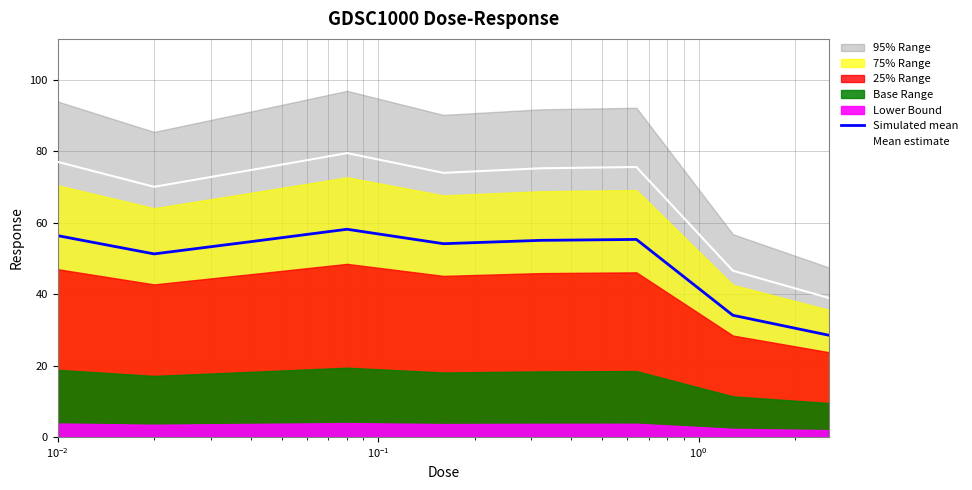

What is the maximum value for Mean estimate?

79.5